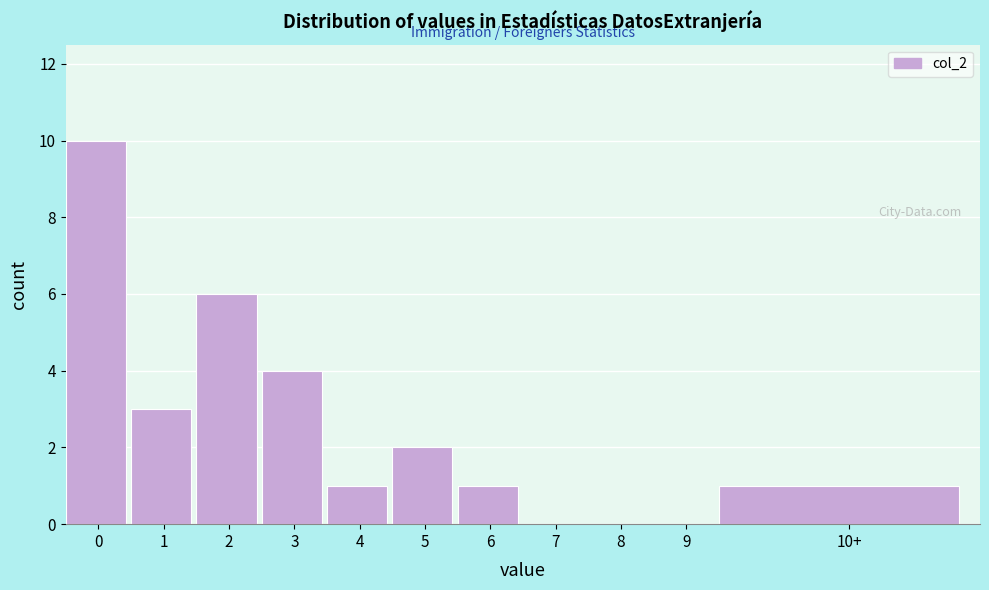

Reading left to right, transcribe all the data shown in this chart.

0=10	1=3	2=6	3=4	4=1	5=2	6=1	7=0	8=0	9=0	10+=1